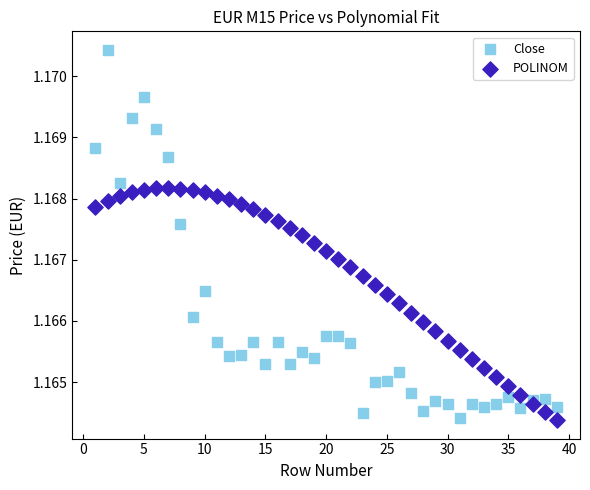

What are all the series names shown in the legend?

Close, POLINOM